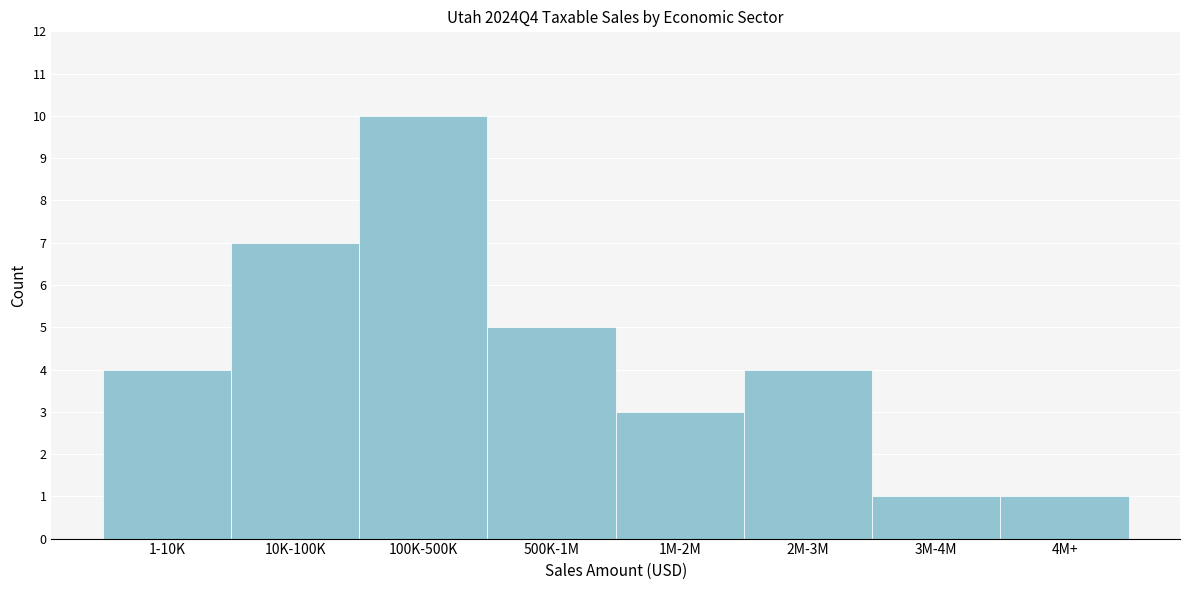

Reading left to right, what are all the values shown in this chart?

1-10K=4	10K-100K=7	100K-500K=10	500K-1M=5	1M-2M=3	2M-3M=4	3M-4M=1	4M+=1